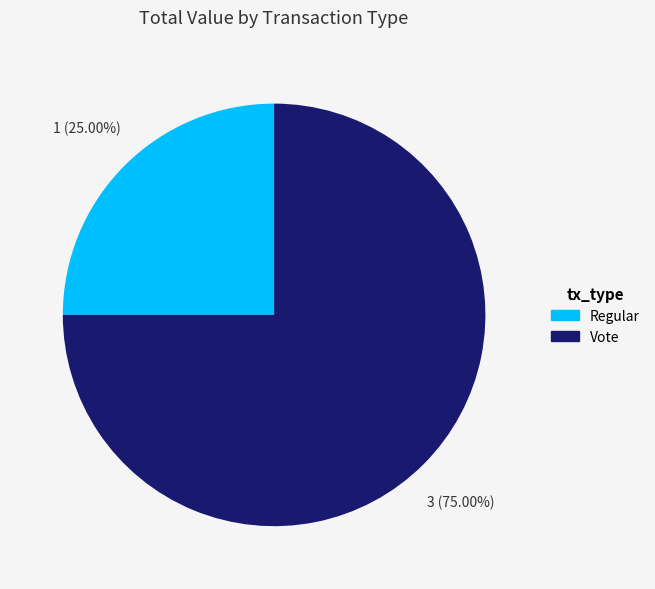

To the nearest percent, what percentage of the pie is Regular?

25%